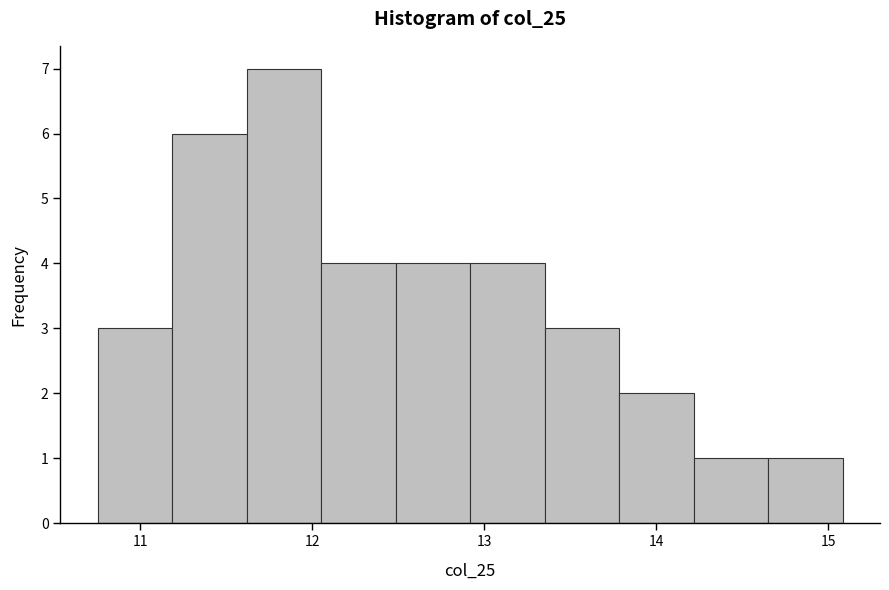

Reading left to right, transcribe this chart: for each bar, give the range it covers on the x-axis and its height. Neither the bar edges nor the heights are printed on the chart, so give them approximately, as read against the axes.

10.8 to 11.2: 3
11.2 to 11.6: 6
11.6 to 12.1: 7
12.1 to 12.5: 4
12.5 to 12.9: 4
12.9 to 13.4: 4
13.4 to 13.8: 3
13.8 to 14.2: 2
14.2 to 14.6: 1
14.6 to 15.1: 1